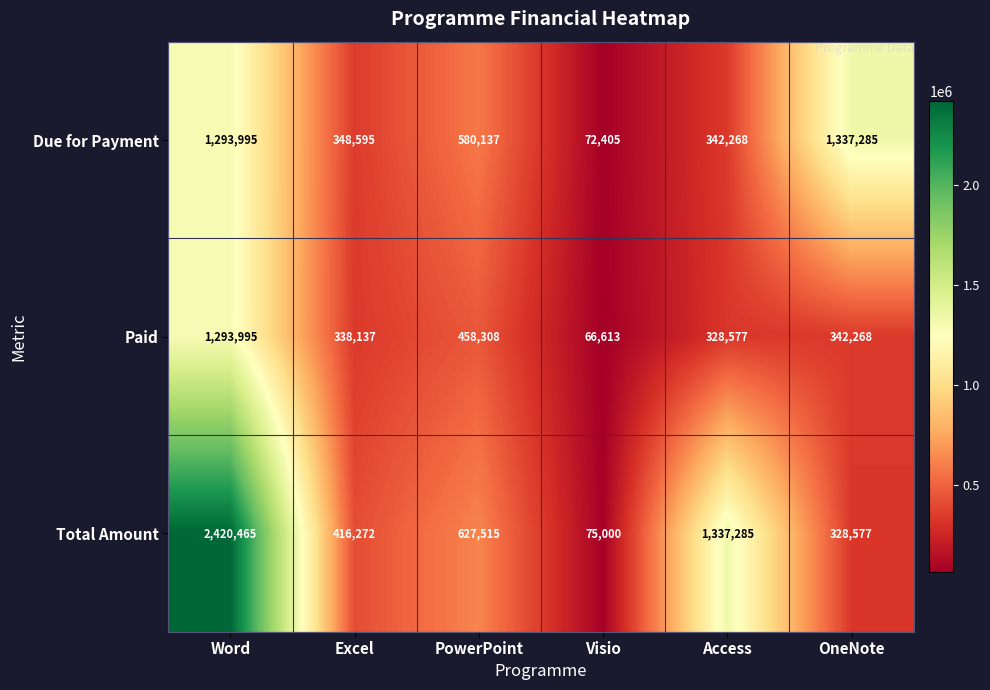

At which category does the chart reach its minimum across all series?

Visio